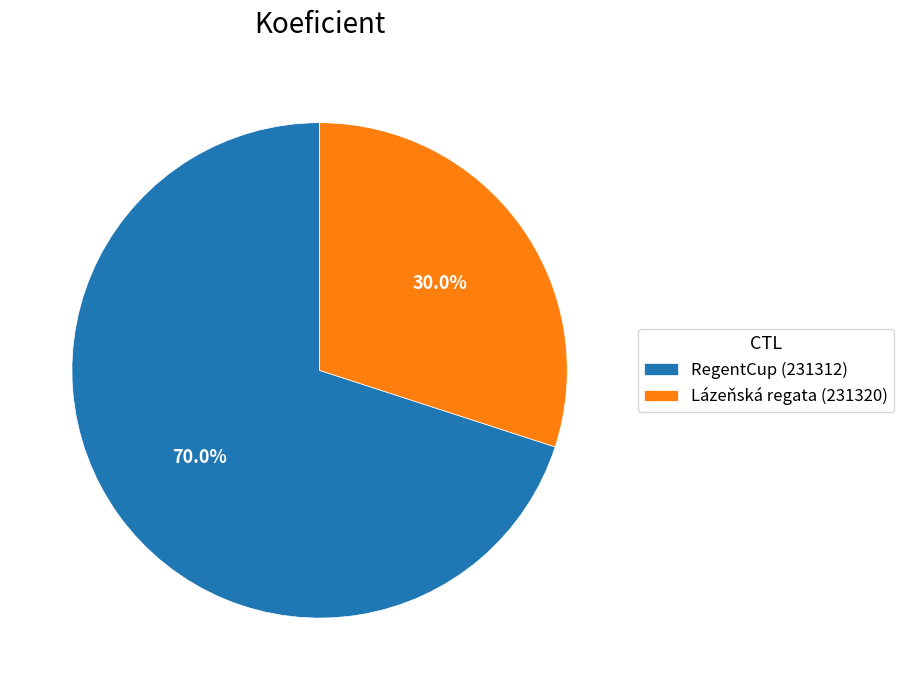

Which slice is the smallest?

Lázeňská regata (231320)